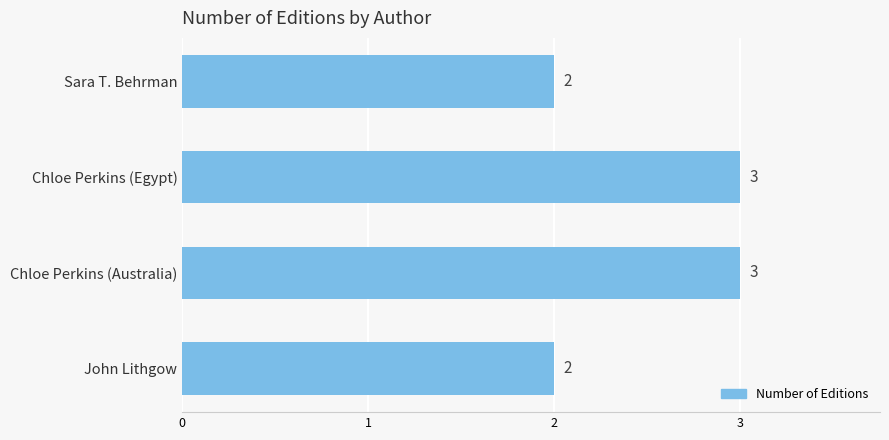

Reading top to bottom, what are all the values shown in this chart?

2	3	3	2